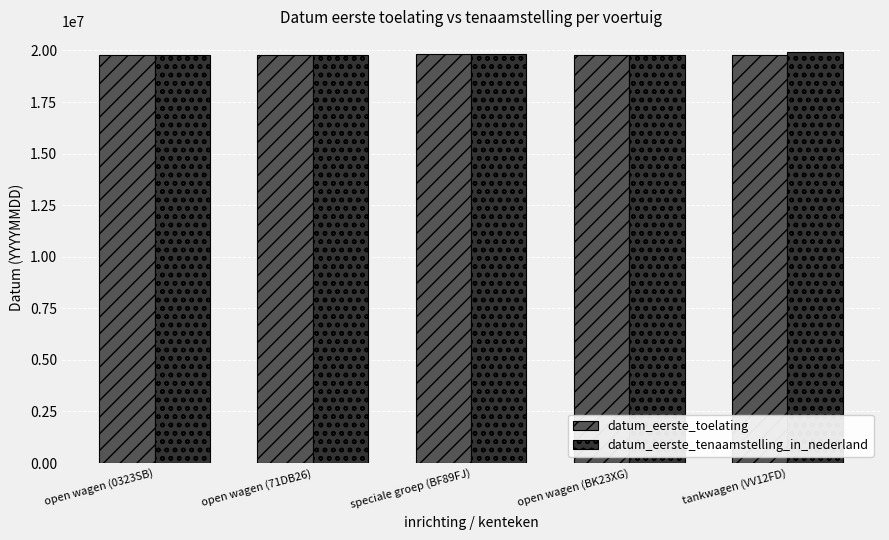

What is the minimum value for datum_eerste_toelating?

19760421